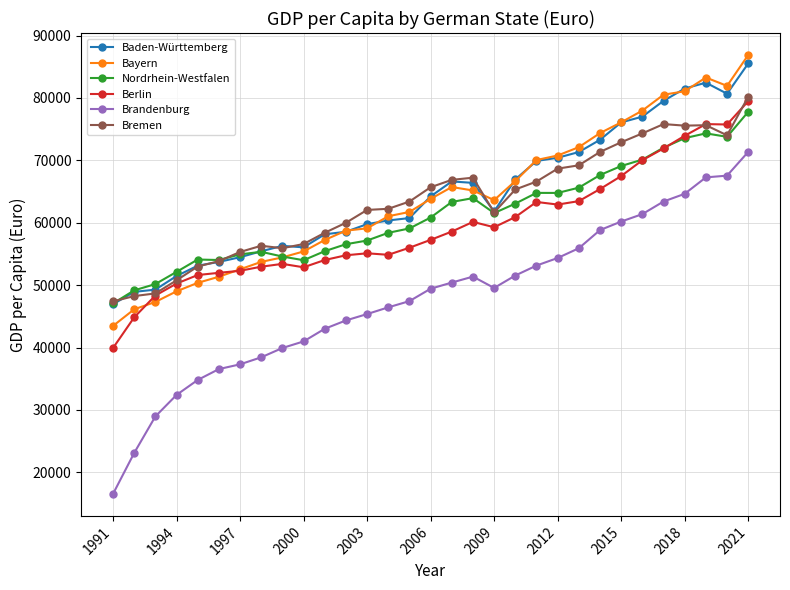

True or false: Bayern has more than 0 interior local peaks.

True